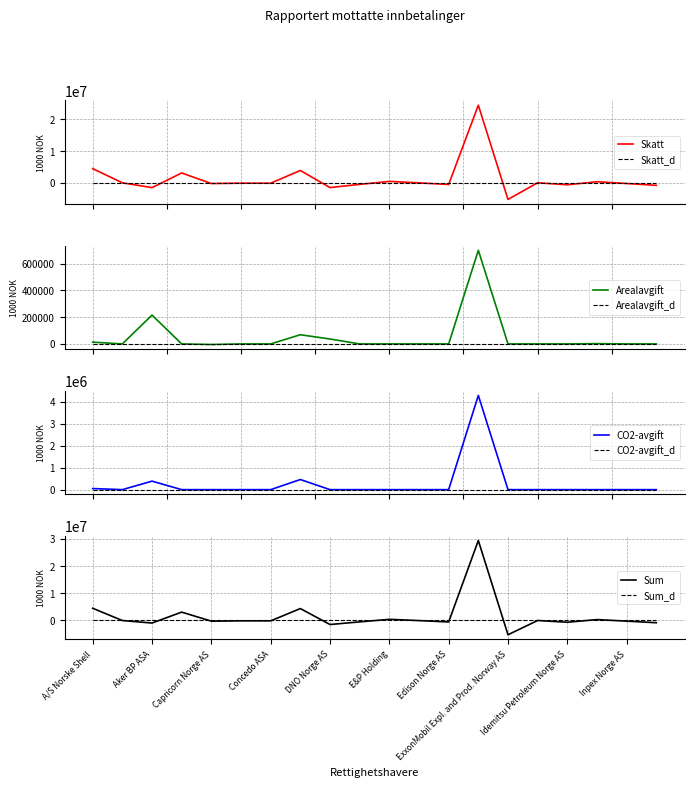

Is the value of CO2-avgift at Idemitsu Petroleum Norge AS greater than the value of Sum at Aker BP ASA?

Yes